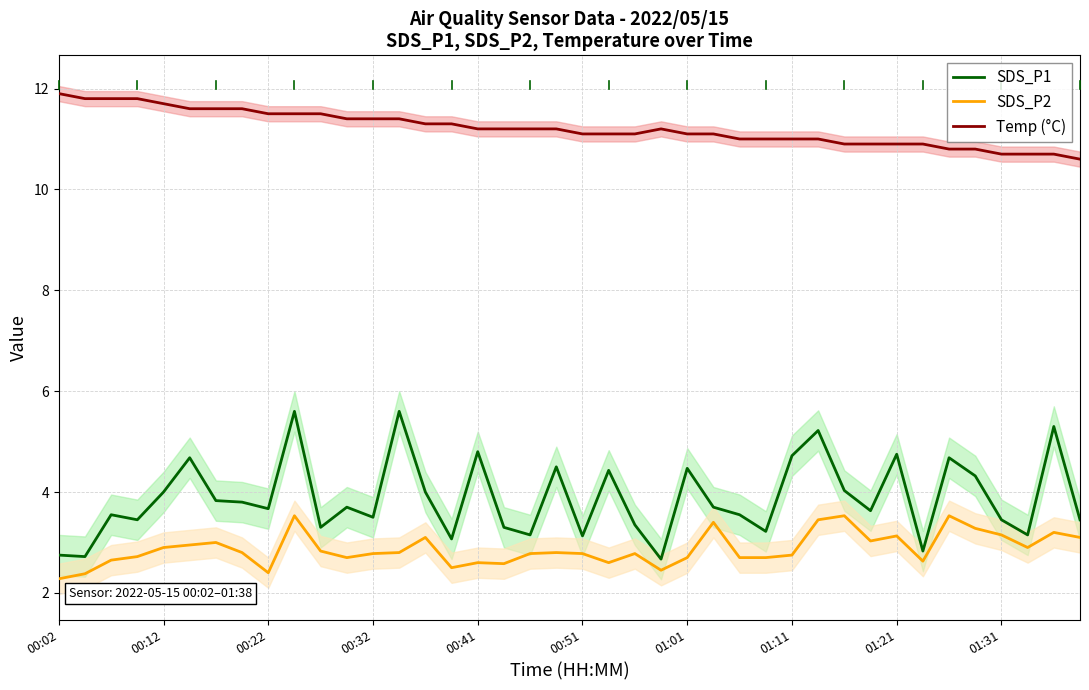

True or false: SDS_P1 and Temp (°C) intersect in this chart.

False